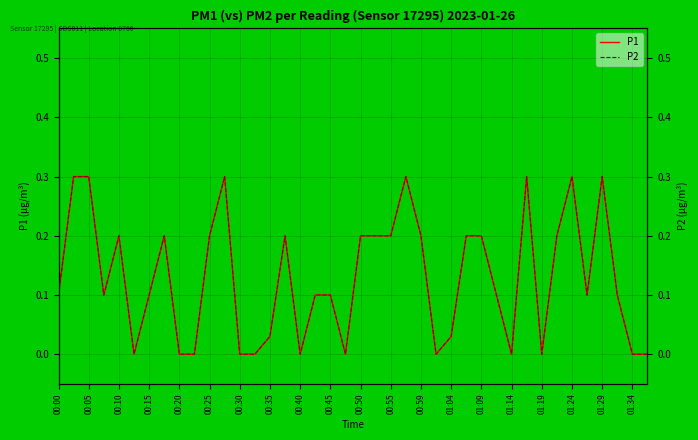

What is the difference between the maximum and minimum values in the P1 series?

0.3